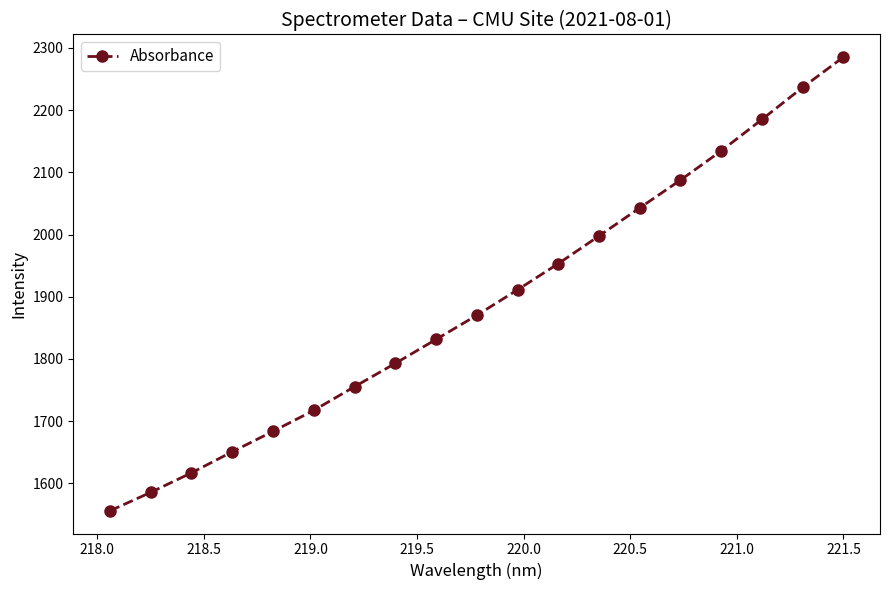

What is the difference between the second highest and second lowest values?

650.8